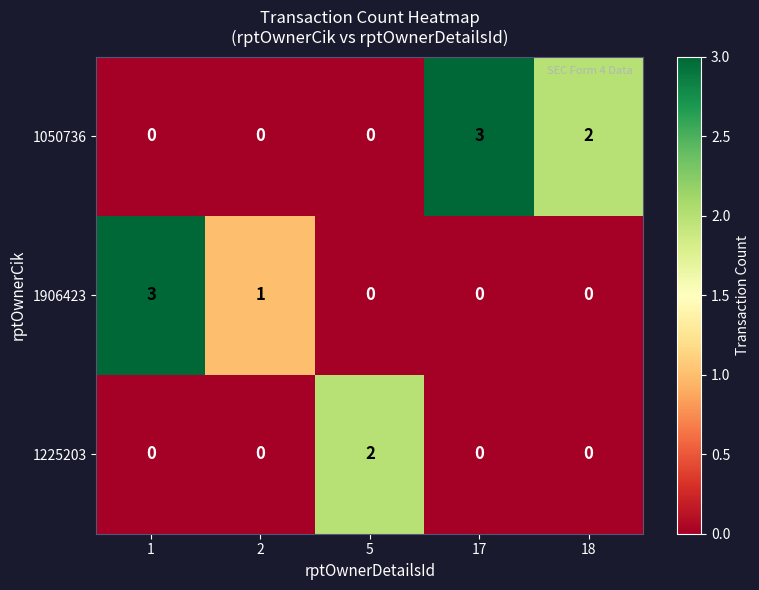

The 1225203 series shows 1 at 1. True or false?

False